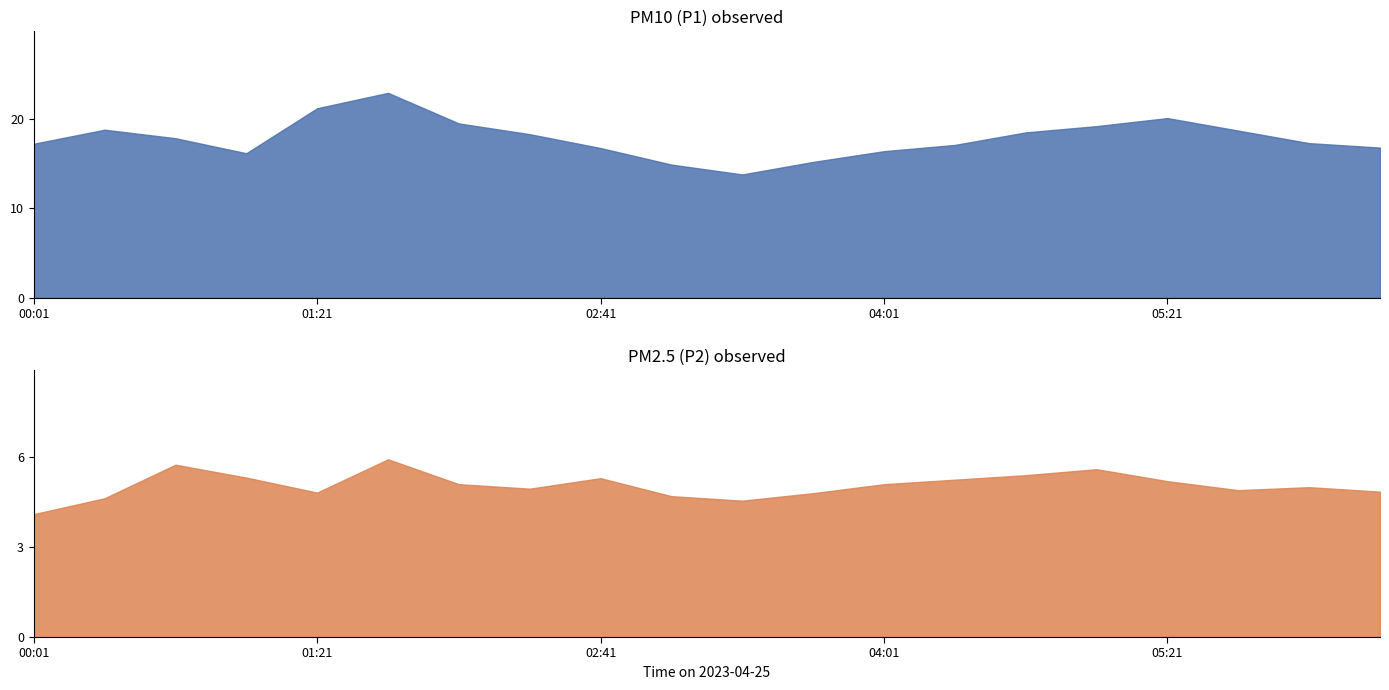

Which has a higher value, 04:41 or 01:41?

01:41